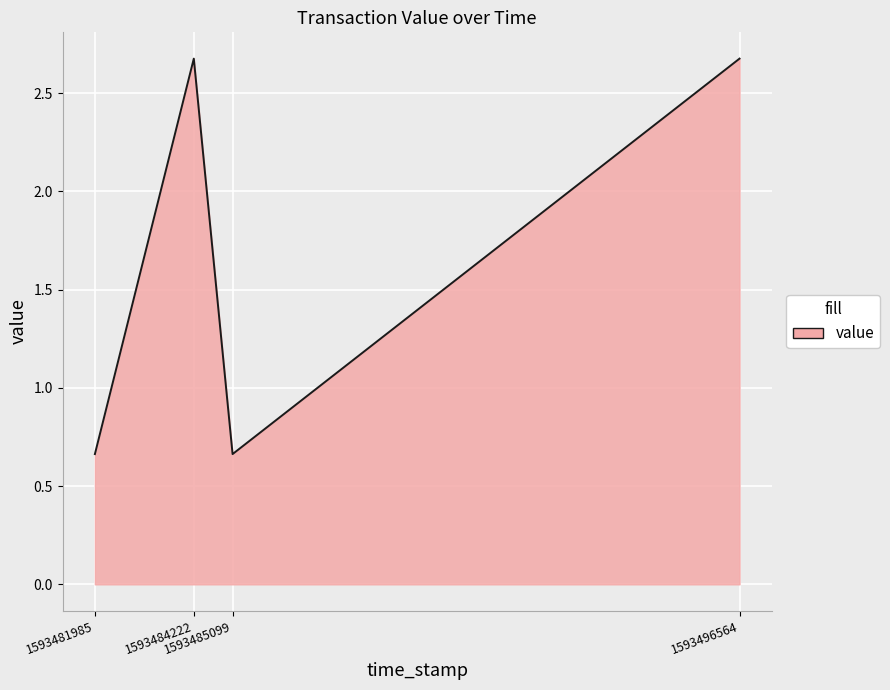

Does the chart display data point markers on the line(s)?

No